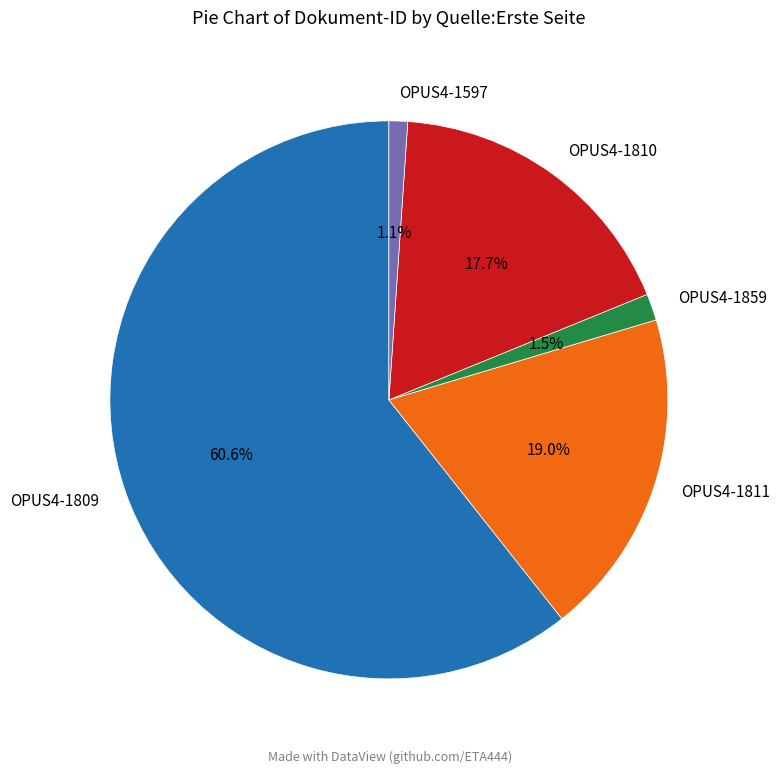

To the nearest percent, what percentage of the pie is OPUS4-1597?

1%